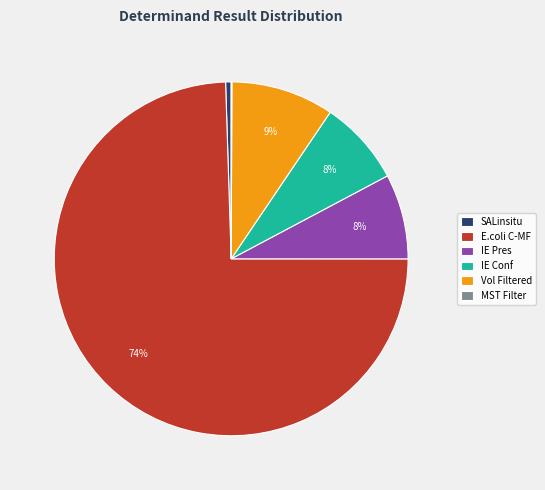

Do E.coli C-MF and IE Conf together represent more than half of the pie?

Yes